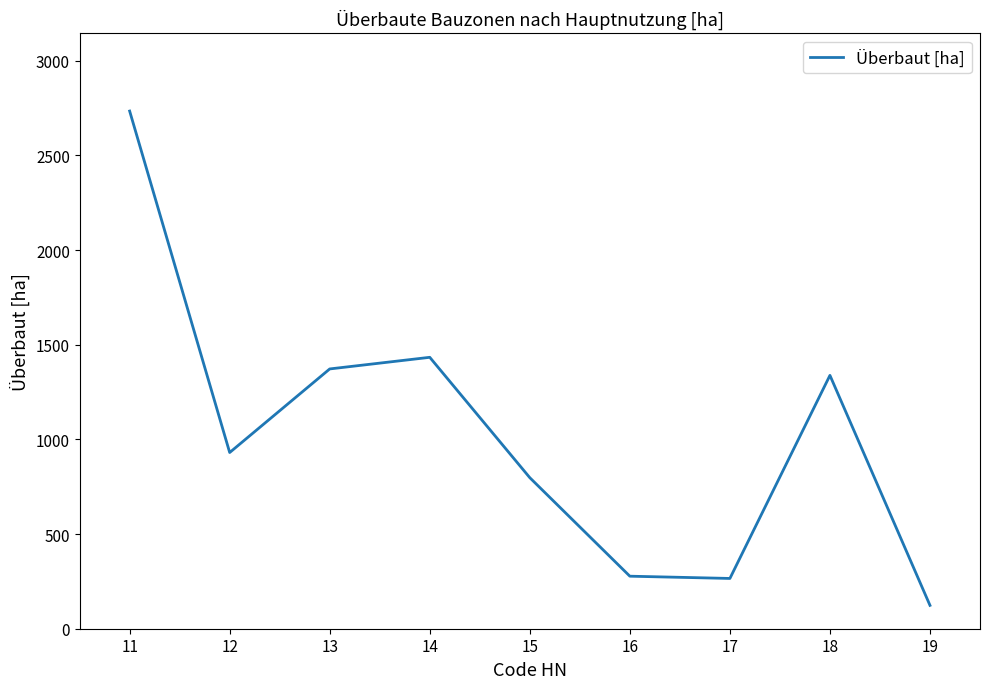

The value at 16 is 277.4. True or false?

True